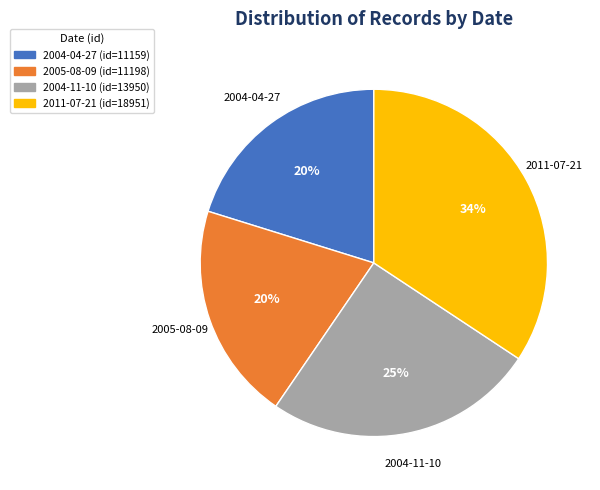

The 2011-07-21 slice represents 46% of the pie. True or false?

False